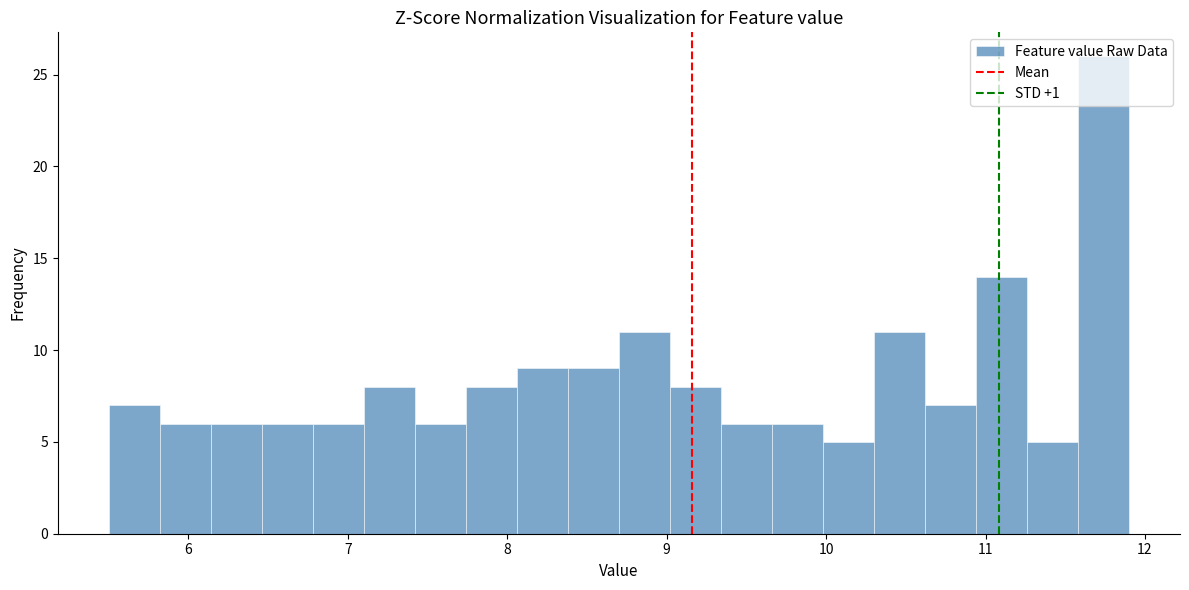

Read against the x-axis, roughly where is the centre of the tallest bar?

11.7